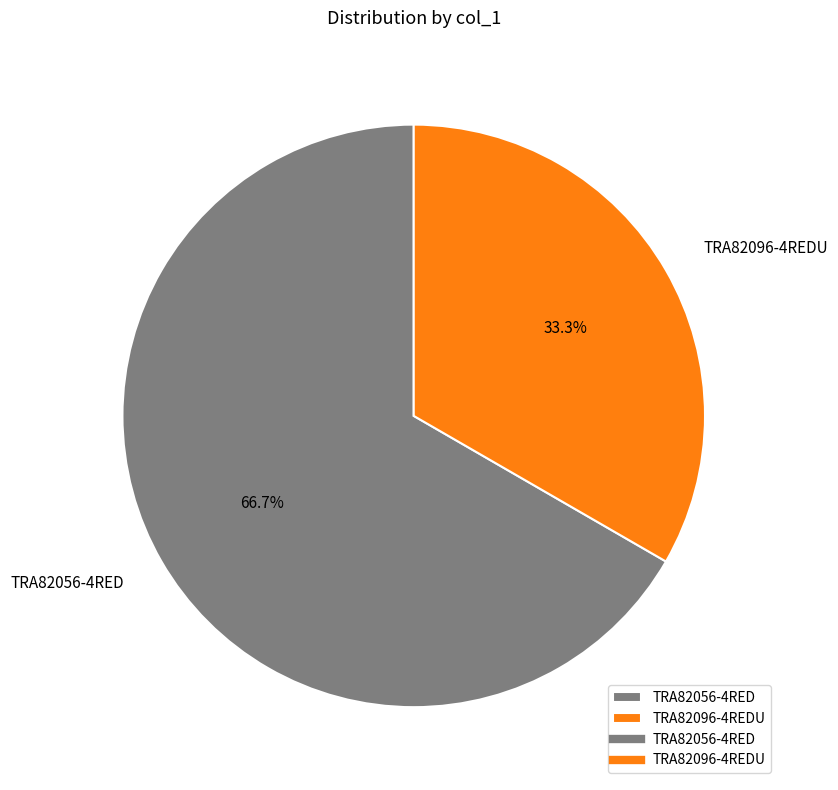

Is there any slice that represents more than half of the pie?

Yes